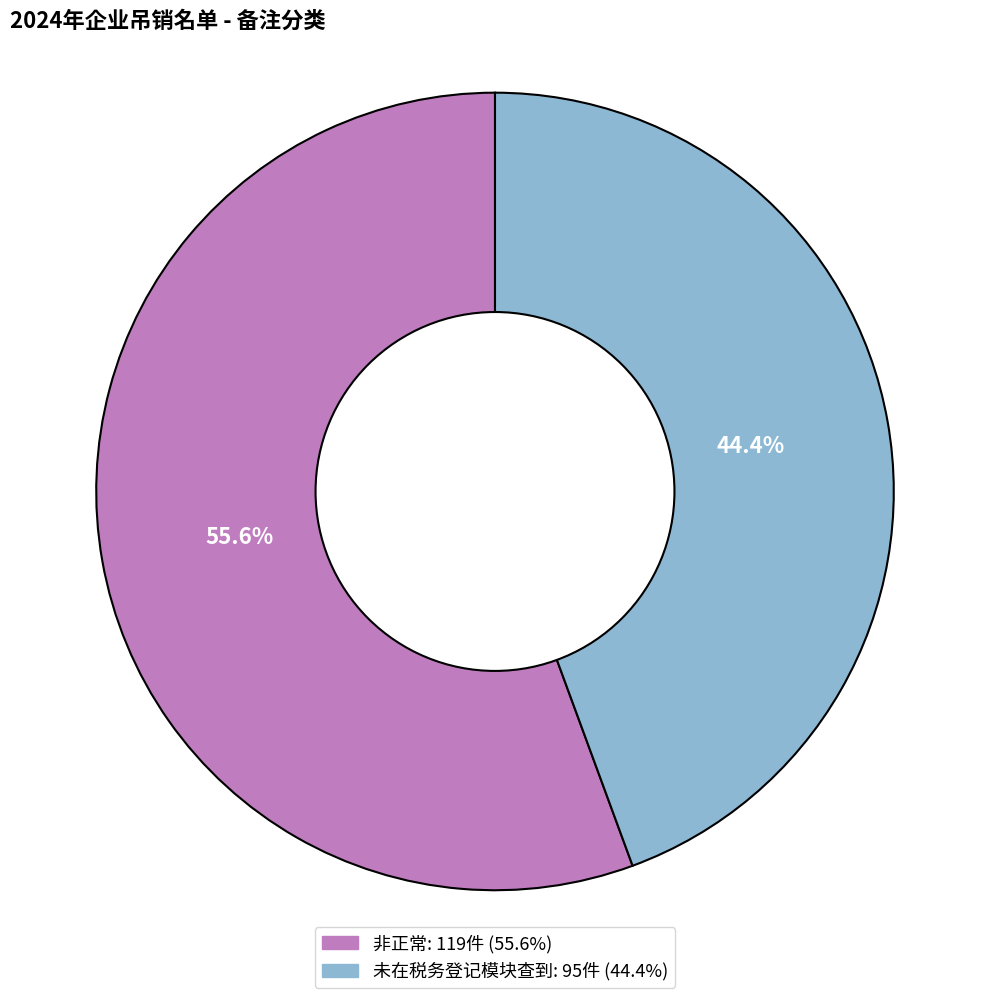

Which has a higher value, 非正常 or 未在税务登记模块查到?

非正常